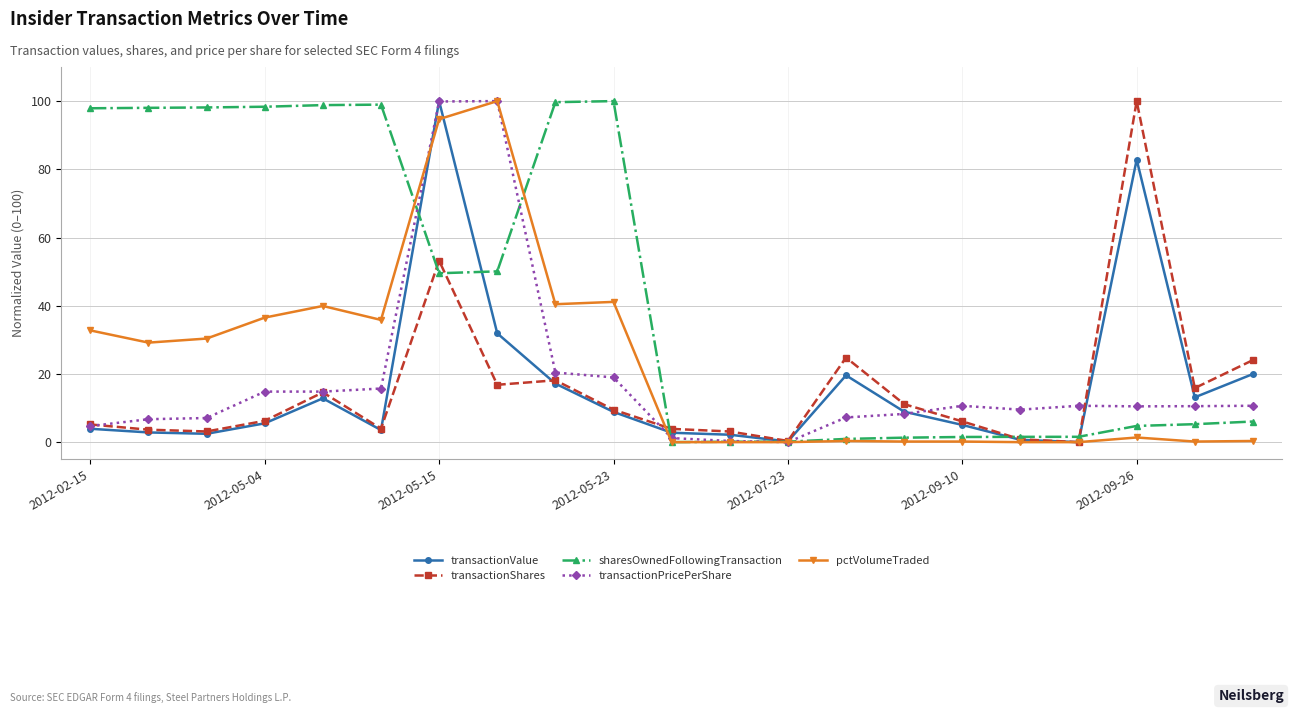

What is the average value of the transactionShares series?

15.5